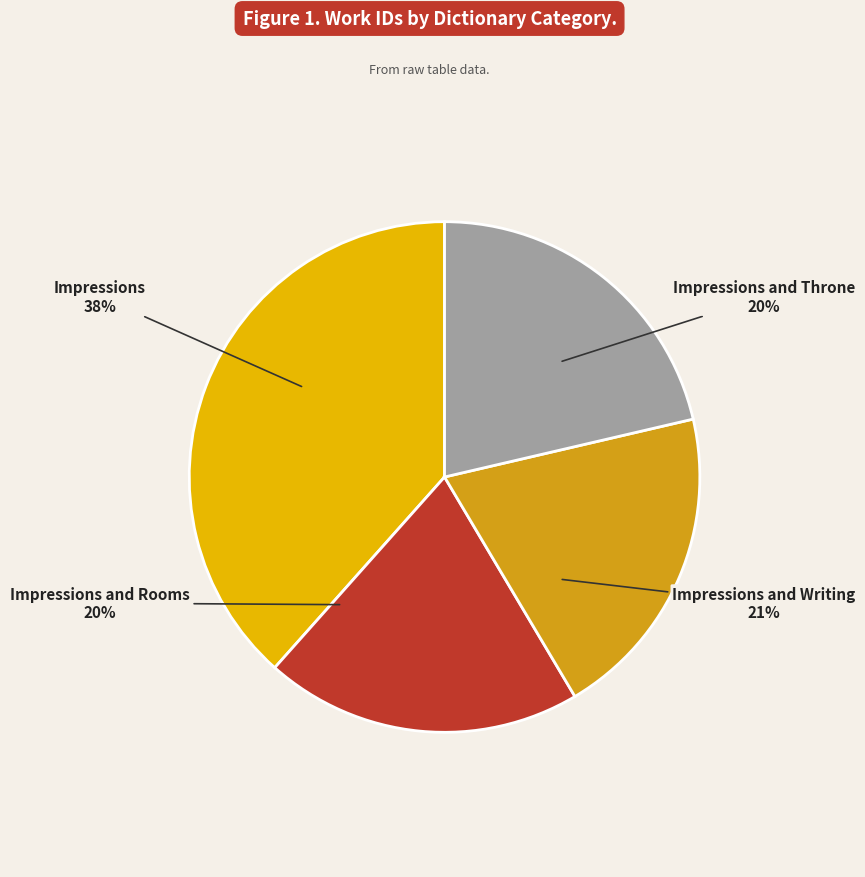

Count the number of slices in the pie.

4